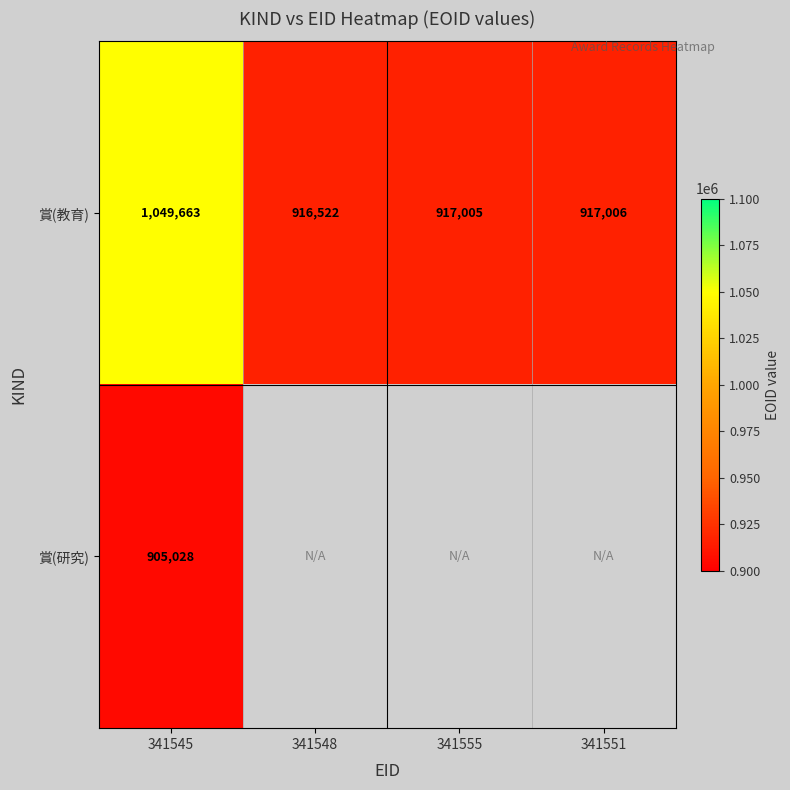

Rank the categories by 賞(教育) value from highest to lowest.

341545, 341551, 341555, 341548